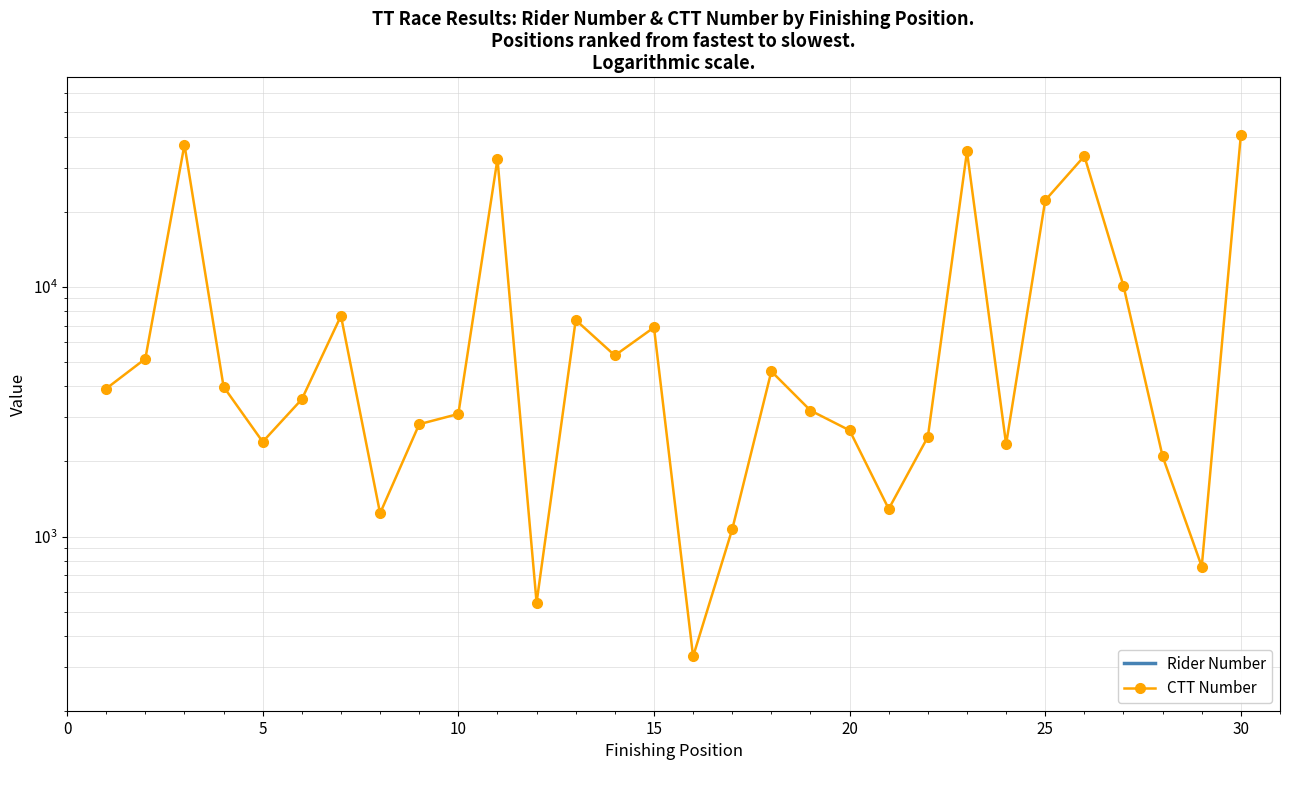

True or false: CTT Number and Rider Number cross at least once.

False